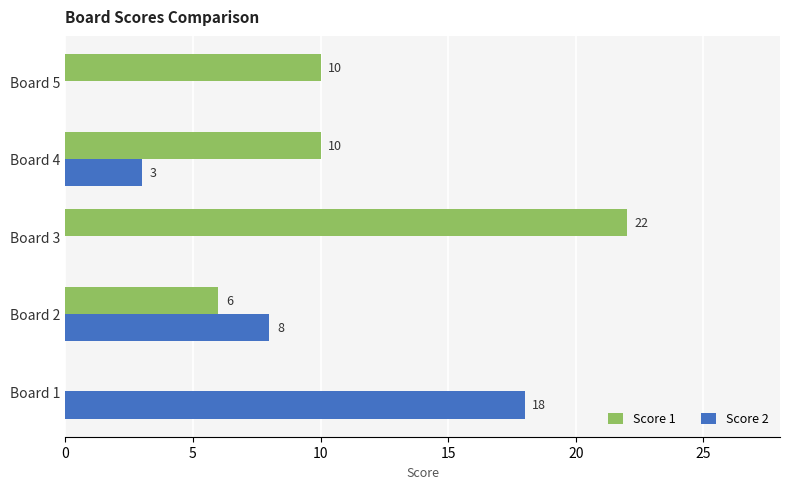

What are all the series names shown in the legend?

Score 1, Score 2